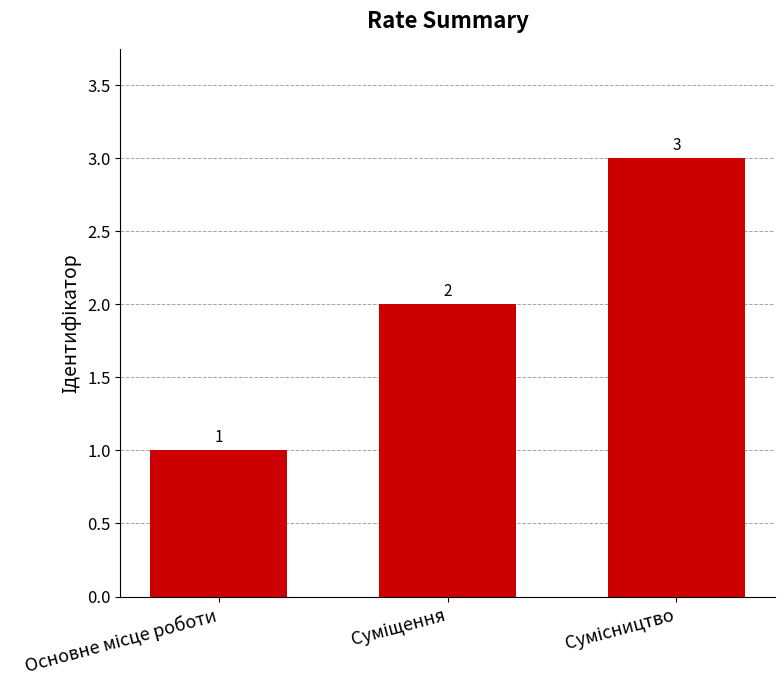

Count the values in the range 1 to 3.

3